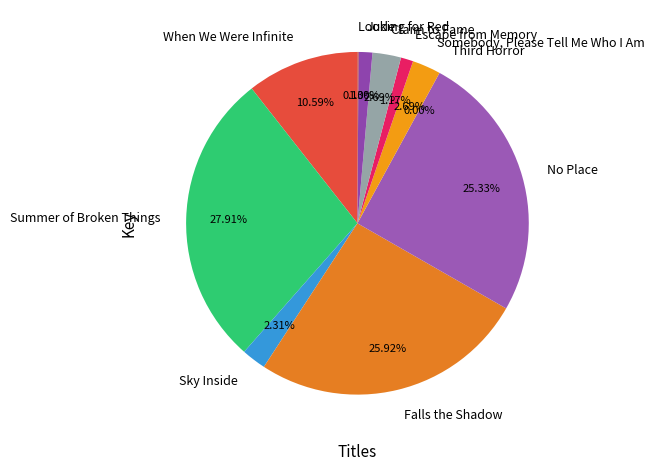

Which category has the biggest portion of the pie?

Summer of Broken Things